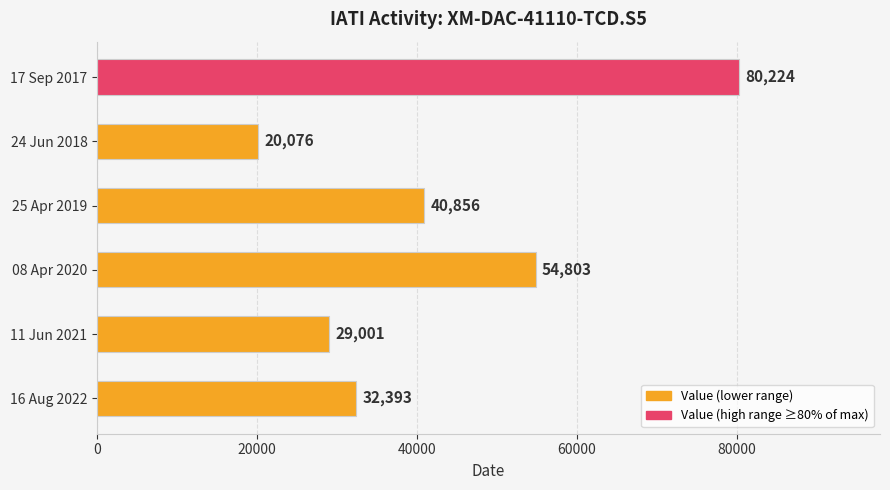

Rank the categories by value from lowest to highest.

24 Jun 2018, 11 Jun 2021, 16 Aug 2022, 25 Apr 2019, 08 Apr 2020, 17 Sep 2017